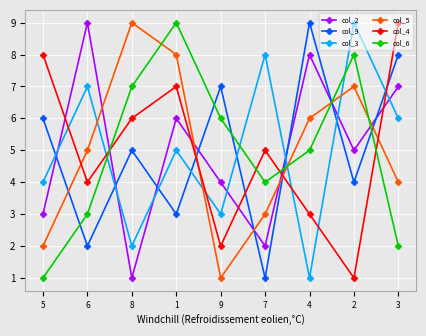

What is the approximate value of col_9 at 5?

6